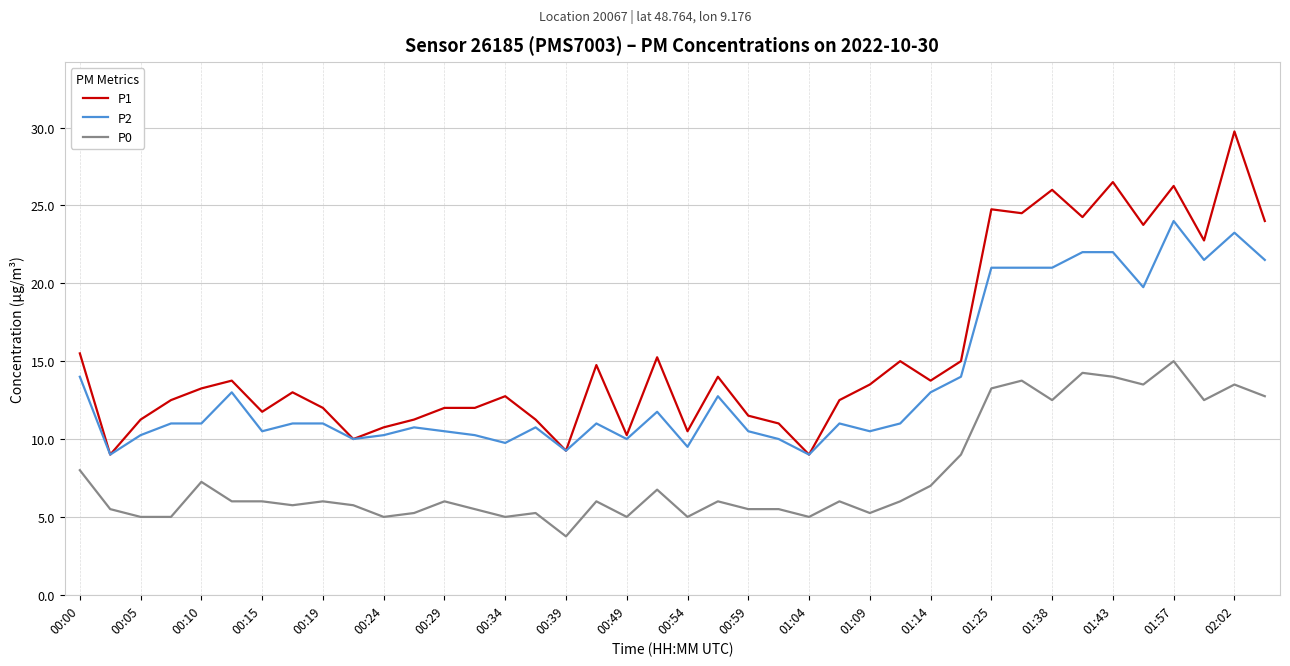

True or false: P2 and P0 cross at least once.

False